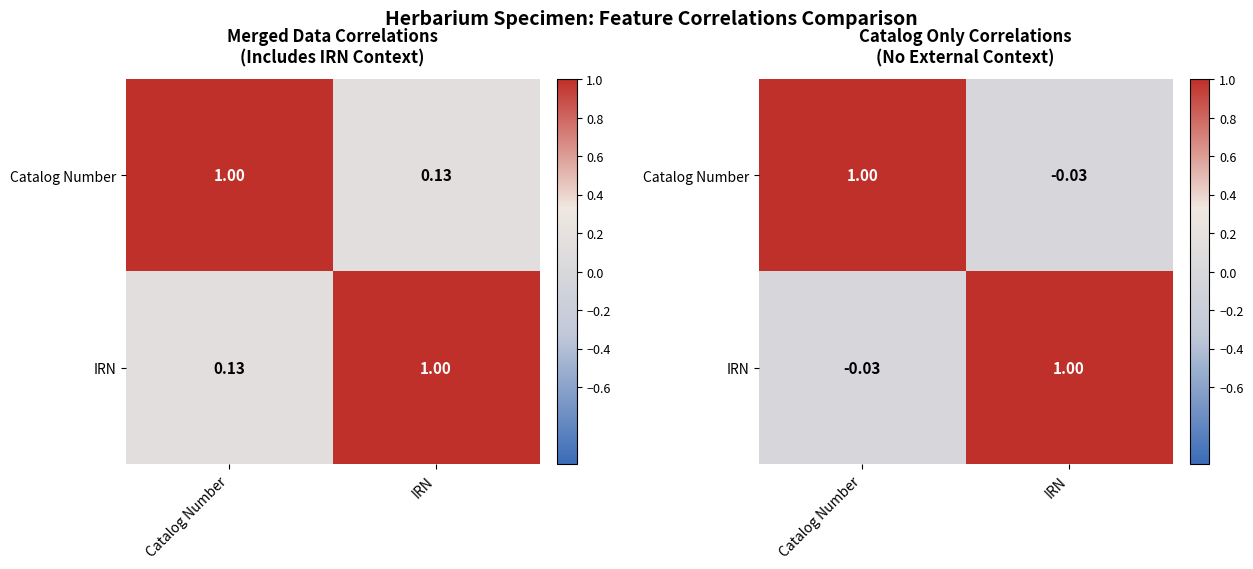

Which label corresponds to the smallest value in the chart?

IRN